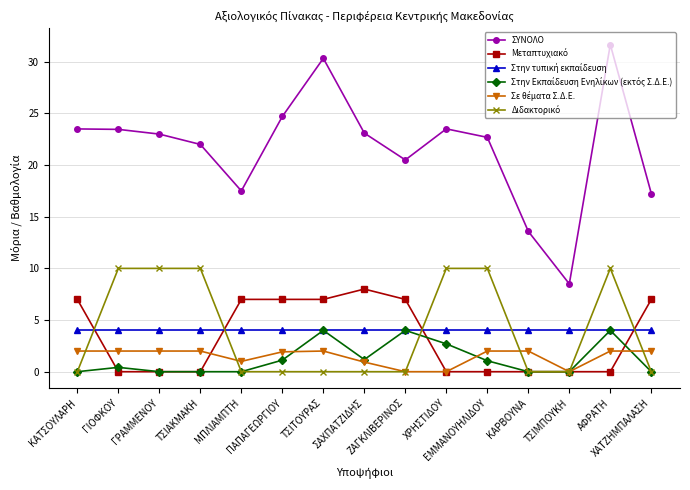

What is the maximum value shown in the chart?

31.7